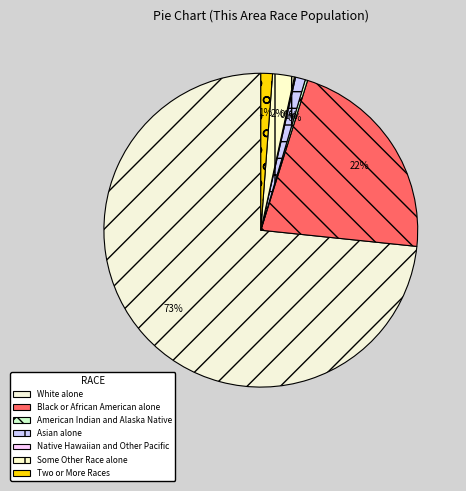

How many slices are in this pie chart?

7